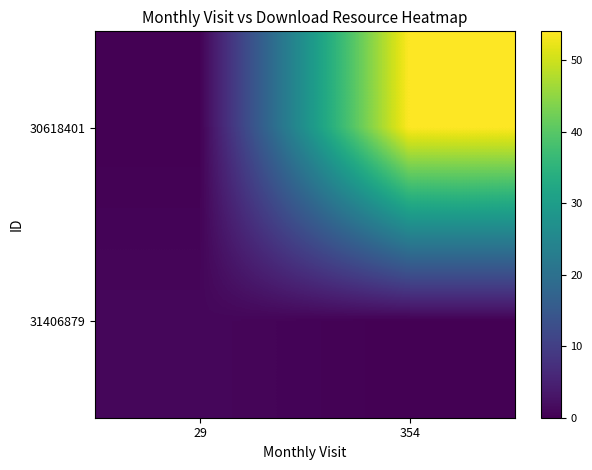

Between 29 and 354, which is larger?

354